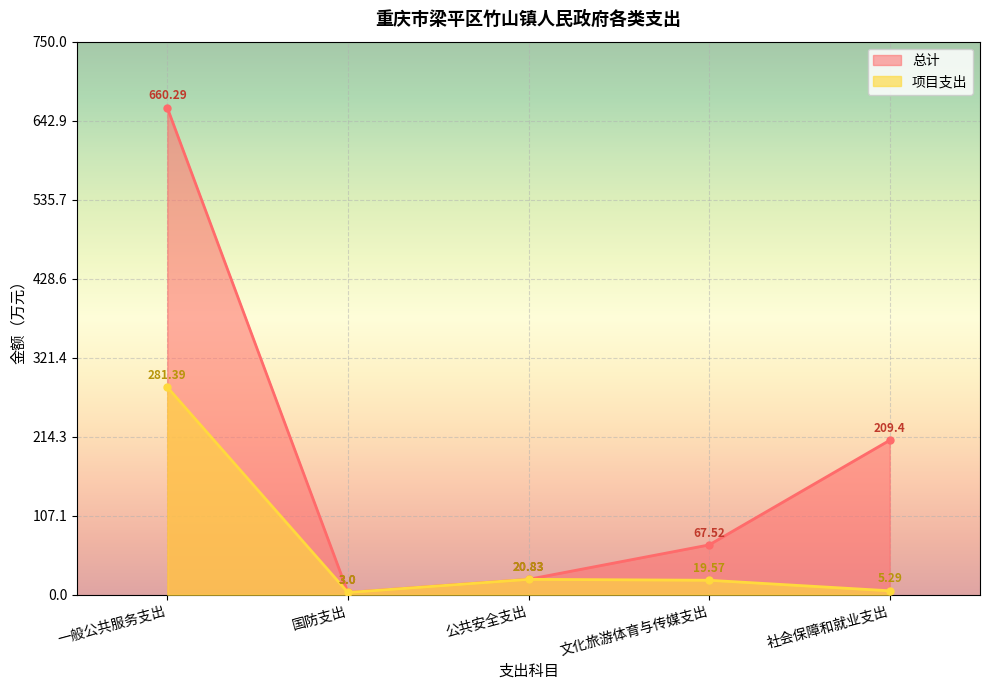

What is the difference between the 总计 values at 文化旅游体育与传媒支出 and 国防支出?

64.5